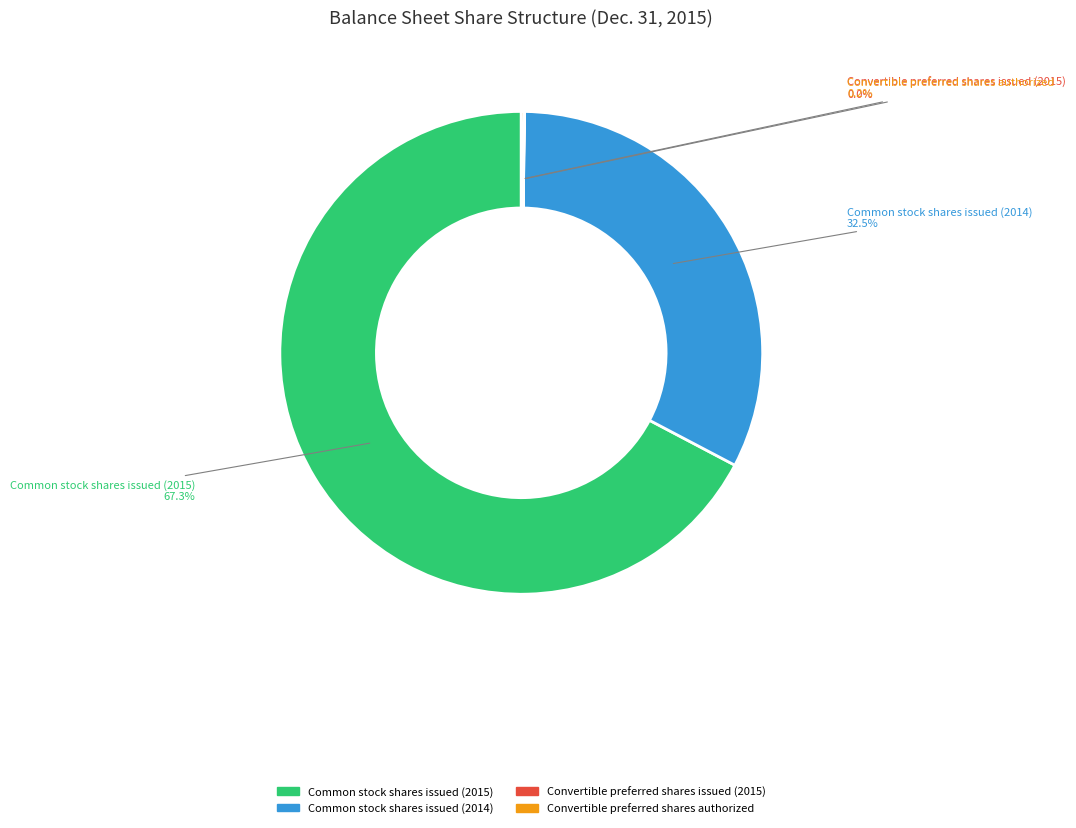

Which category accounts for the majority?

Common stock shares issued (2015)